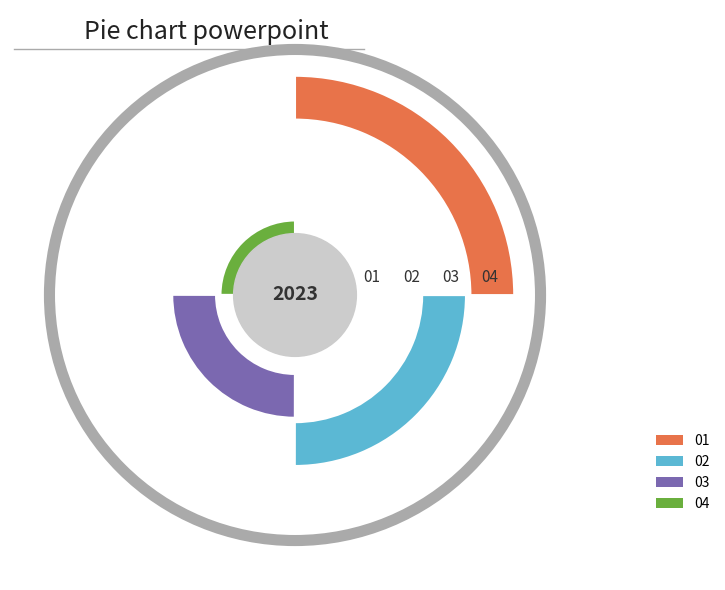

Approximately how many times larger is the value at 02 compared to 03?

1.0